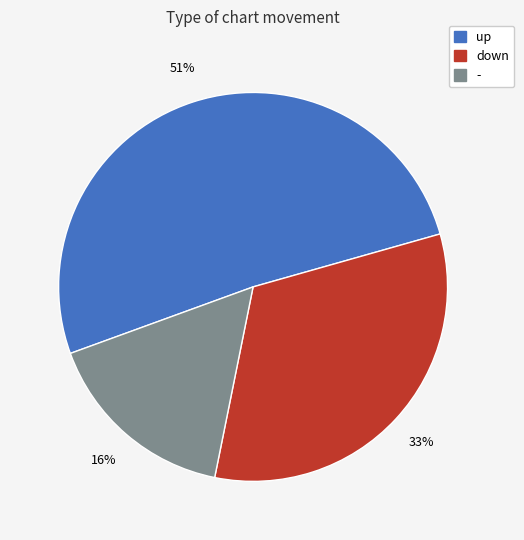

What percentage is the up slice, to the nearest percent?

51%